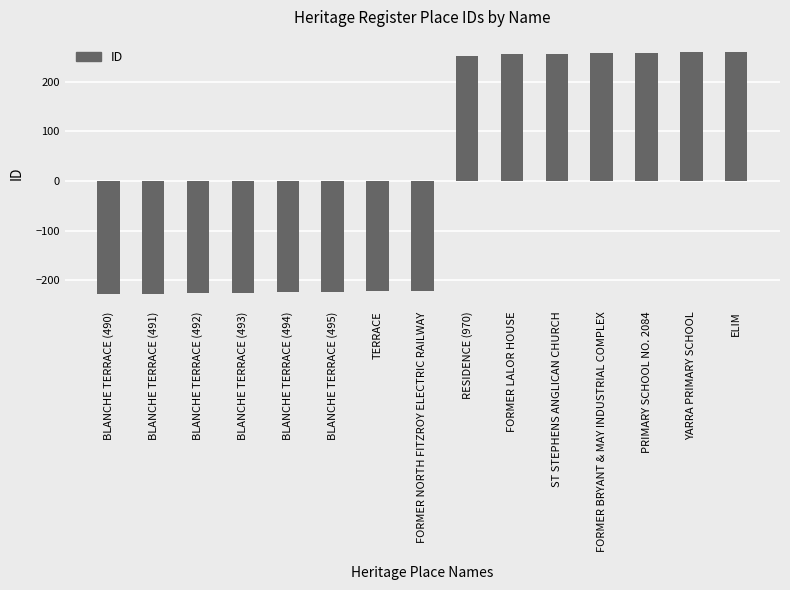

Where does the data first go above -221?

RESIDENCE (970)